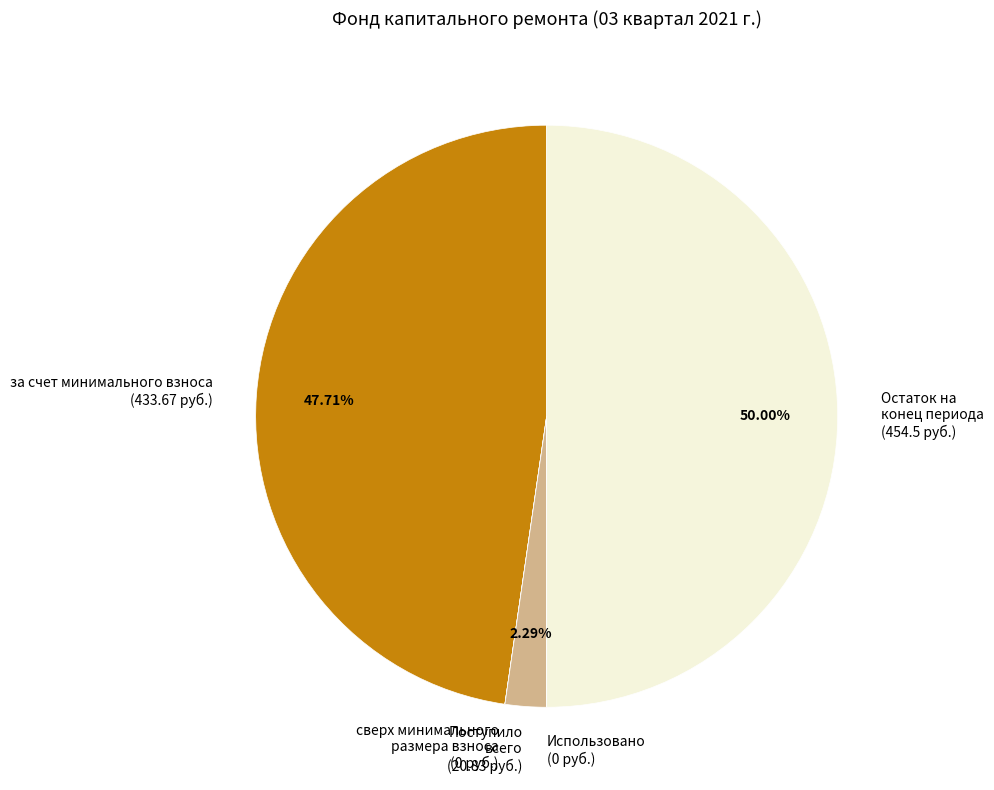

Which slice is the largest?

Остаток на конец периода